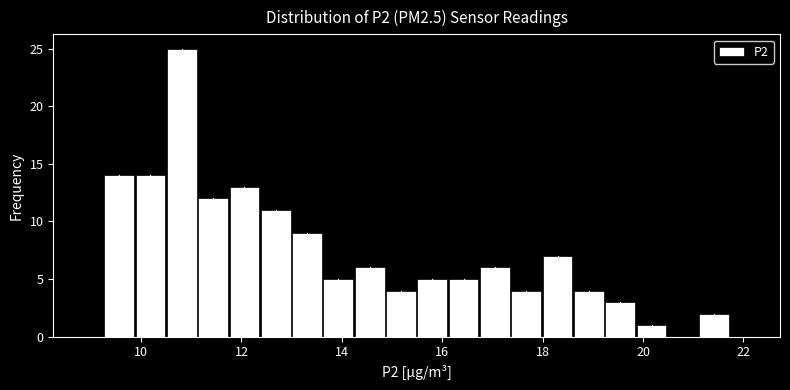

Read against the x-axis, roughly where is the centre of the tallest bar?

10.8